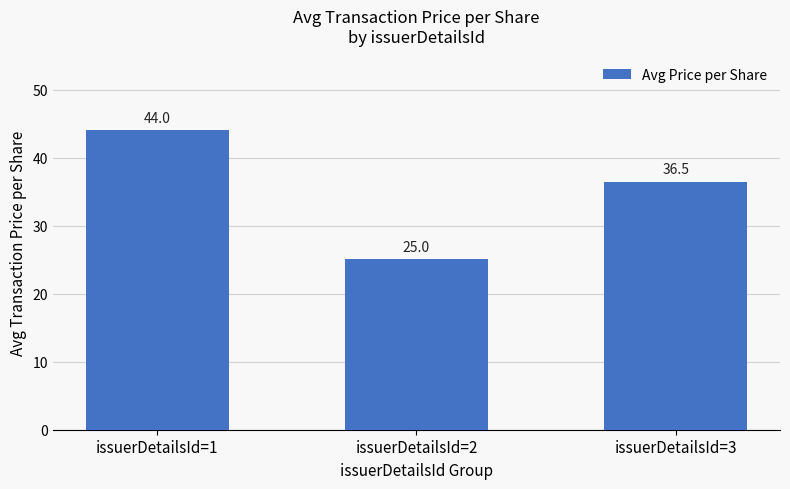

What is the smallest value displayed?

25.0